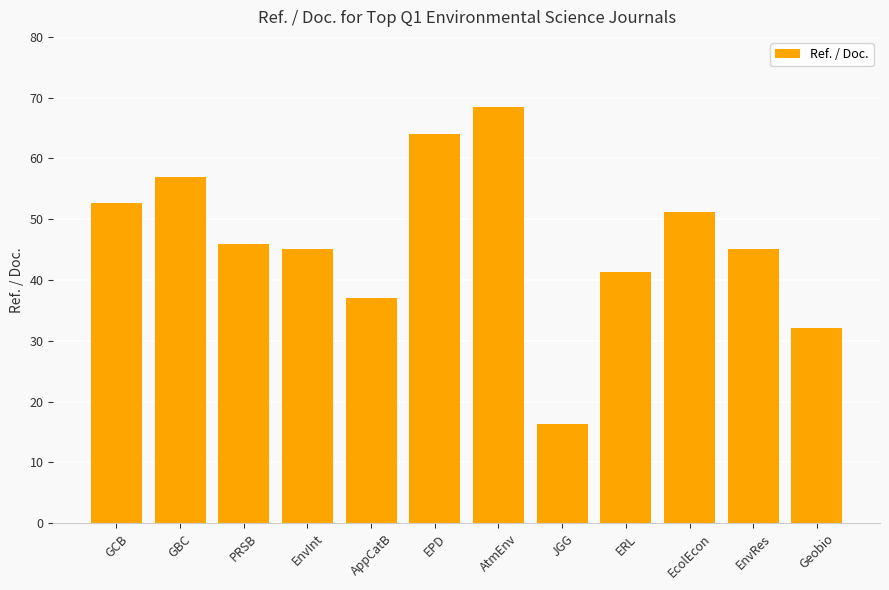

Which category has the highest value across all series?

AtmEnv